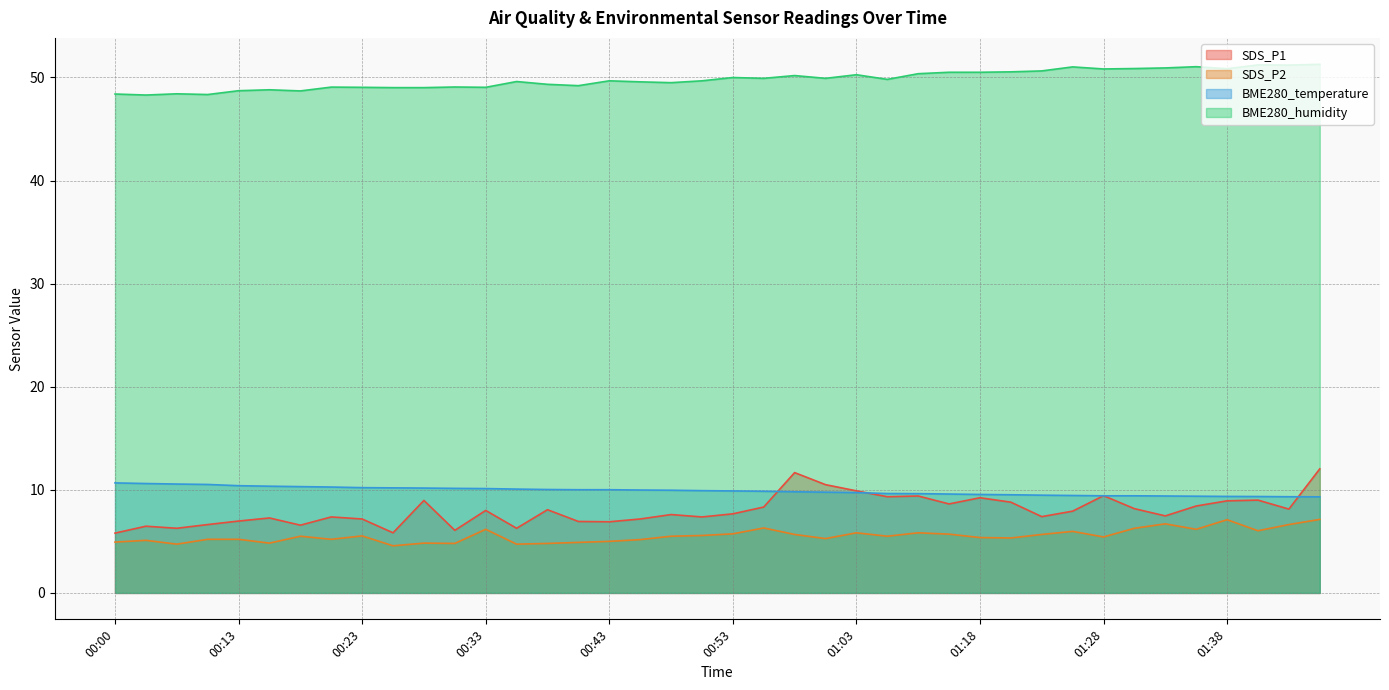

What is the difference between the highest and lowest values at 00:20?

43.9